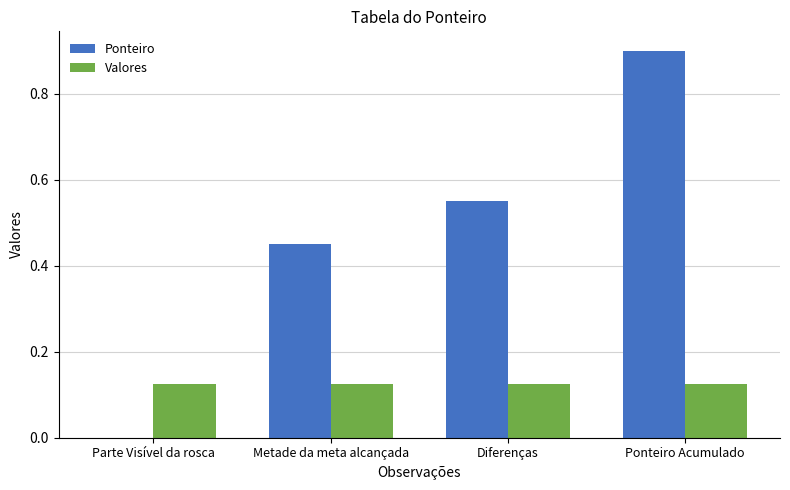

Which category has the highest value in the Ponteiro series?

Ponteiro Acumulado